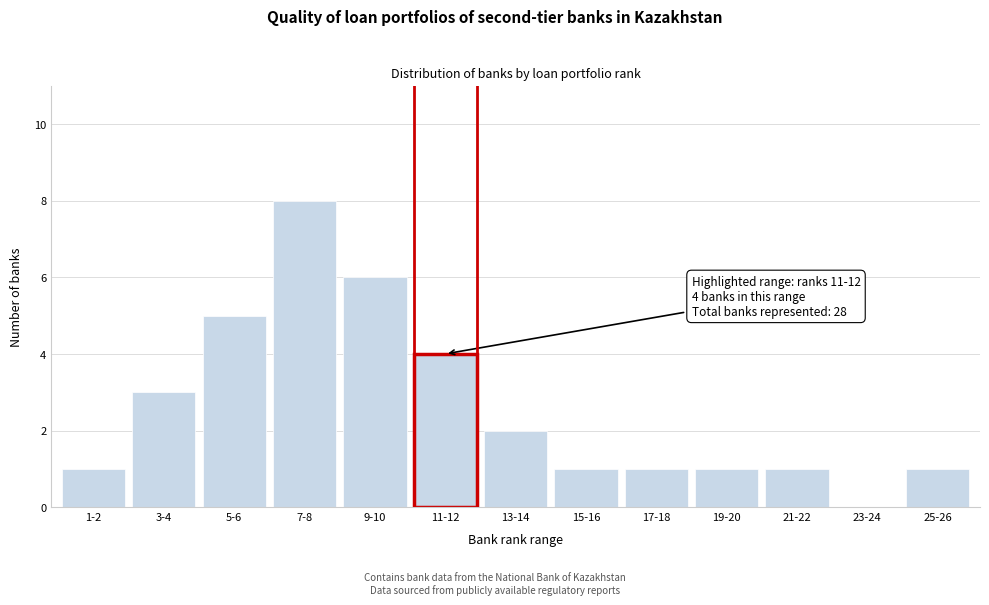

Reading left to right, extract all data points from this chart.

1-2=1	3-4=3	5-6=5	7-8=8	9-10=6	11-12=4	13-14=2	15-16=1	17-18=1	19-20=1	21-22=1	23-24=0	25-26=1